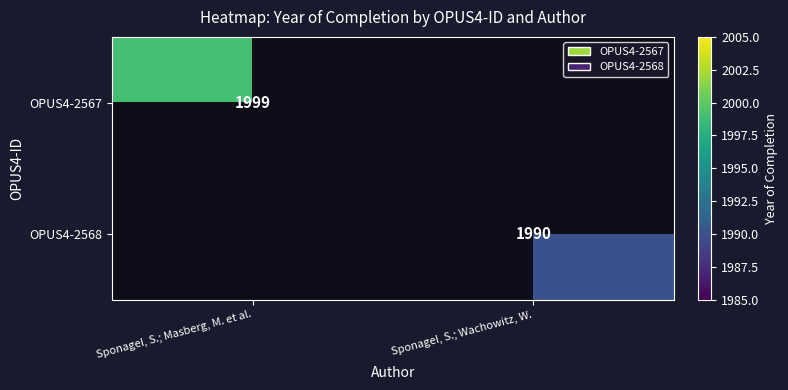

True or false: OPUS4-2567 has a value of 2698.5 at Sponagel, S.; Masberg, M. et al..

False